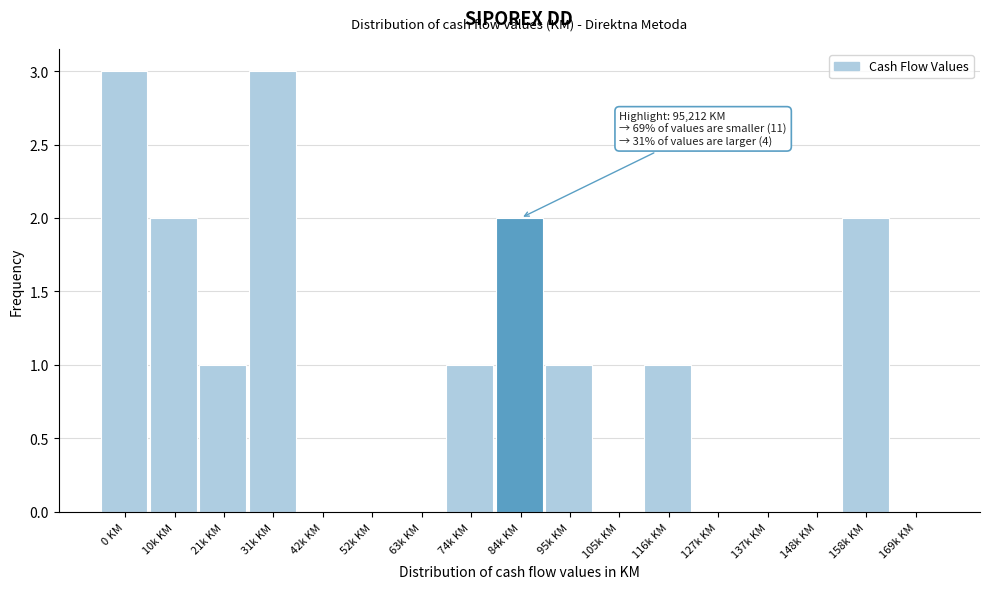

Reading left to right, list all the values displayed in this chart.

0 KM=3	10k KM=2	21k KM=1	31k KM=3	42k KM=0	52k KM=0	63k KM=0	74k KM=1	84k KM=2	95k KM=1	105k KM=0	116k KM=1	127k KM=0	137k KM=0	148k KM=0	158k KM=2	169k KM=0